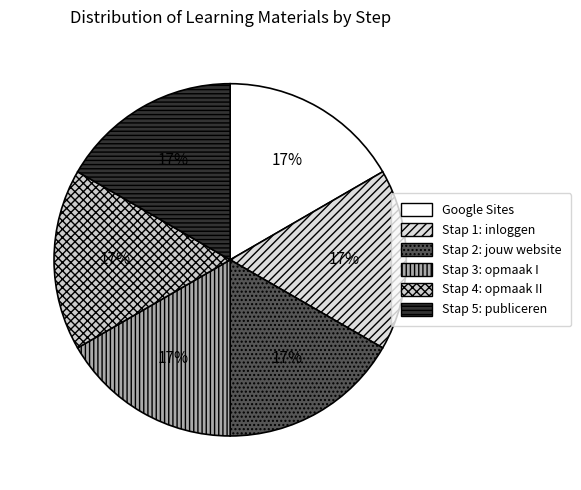

Count the number of slices in the pie.

6